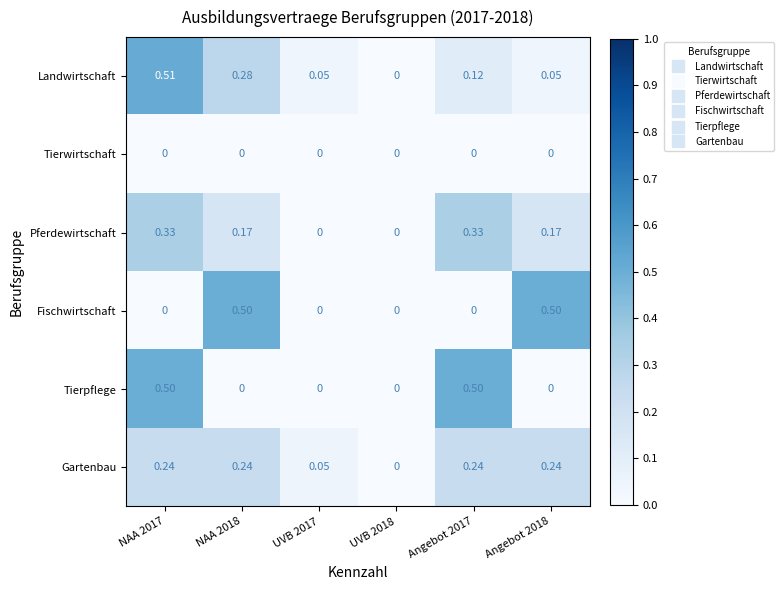

Reading left to right, list all the values displayed in this chart.

Landwirtschaft: NAA 2017=0.5	NAA 2018=0.3	UVB 2017=0.1	UVB 2018=0.0	Angebot 2017=0.1	Angebot 2018=0.1
Tierwirtschaft: NAA 2017=0.0	NAA 2018=0.0	UVB 2017=0.0	UVB 2018=0.0	Angebot 2017=0.0	Angebot 2018=0.0
Pferdewirtschaft: NAA 2017=0.3	NAA 2018=0.2	UVB 2017=0.0	UVB 2018=0.0	Angebot 2017=0.3	Angebot 2018=0.2
Fischwirtschaft: NAA 2017=0.0	NAA 2018=0.5	UVB 2017=0.0	UVB 2018=0.0	Angebot 2017=0.0	Angebot 2018=0.5
Tierpflege: NAA 2017=0.5	NAA 2018=0.0	UVB 2017=0.0	UVB 2018=0.0	Angebot 2017=0.5	Angebot 2018=0.0
Gartenbau: NAA 2017=0.2	NAA 2018=0.2	UVB 2017=0.1	UVB 2018=0.0	Angebot 2017=0.2	Angebot 2018=0.2